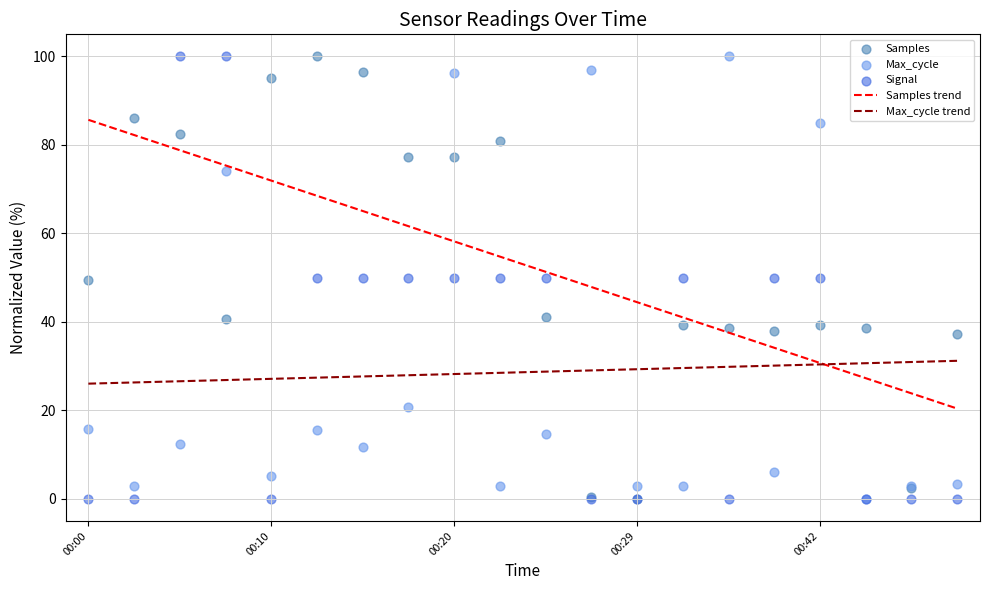

What are all the series names shown in the legend?

Samples trend, Max_cycle trend, Samples, Max_cycle, Signal